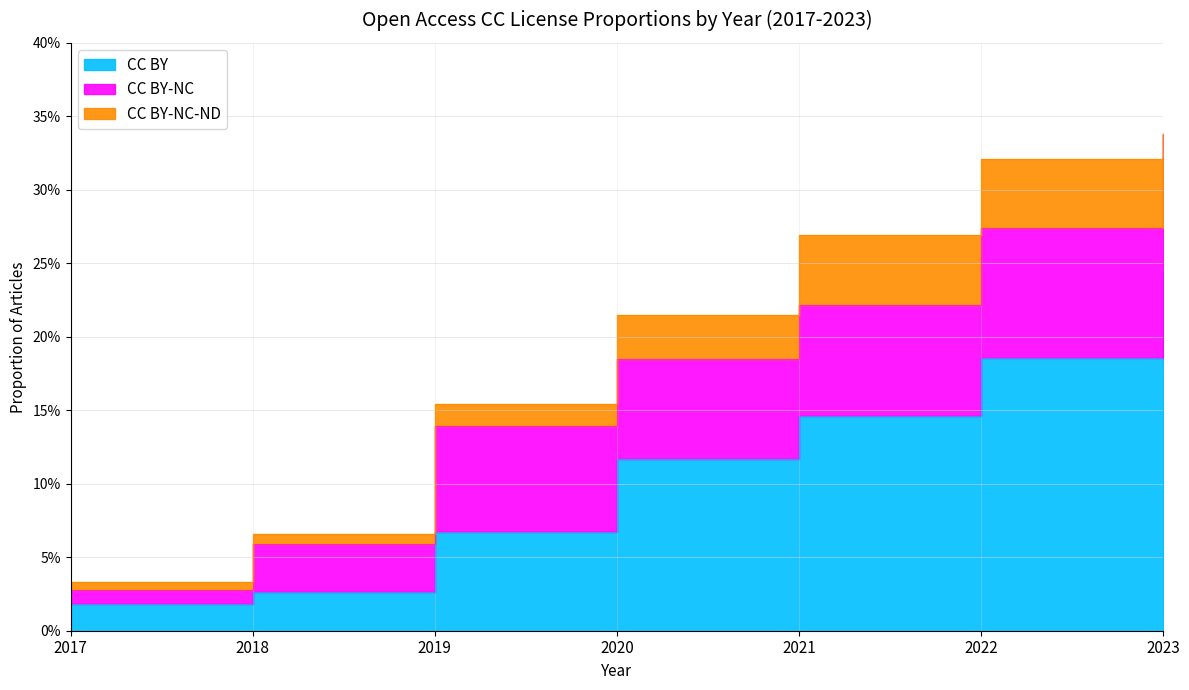

Reading left to right, what are all the values shown in this chart?

CC BY: 0.0	0.0	0.1	0.1	0.1	0.2	0.2
CC BY-NC: 0.0	0.0	0.1	0.1	0.1	0.1	0.1
CC BY-NC-ND: 0.0	0.0	0.0	0.0	0.0	0.0	0.0